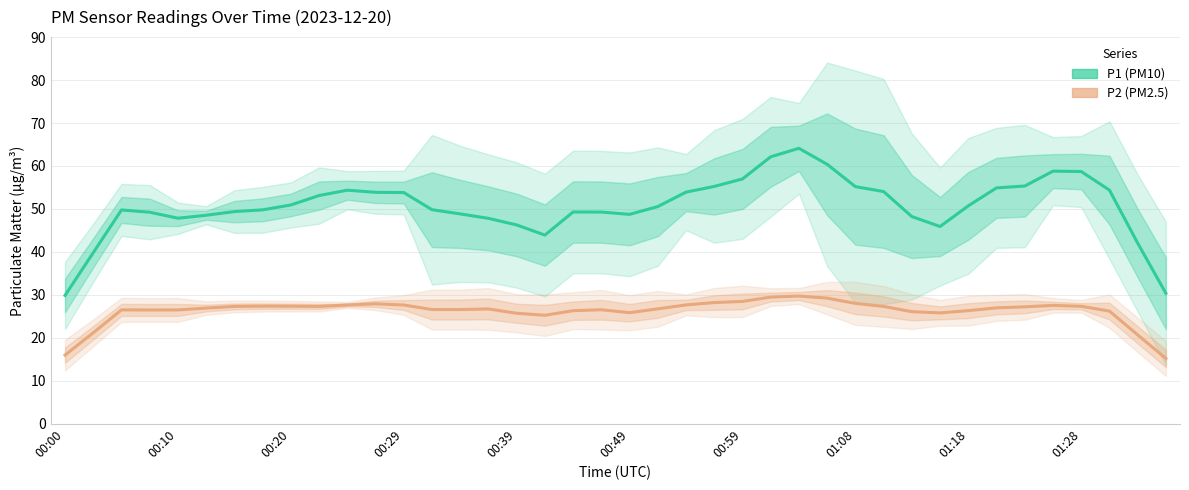

How many interior local valleys does the P1 (PM10) series have?

4